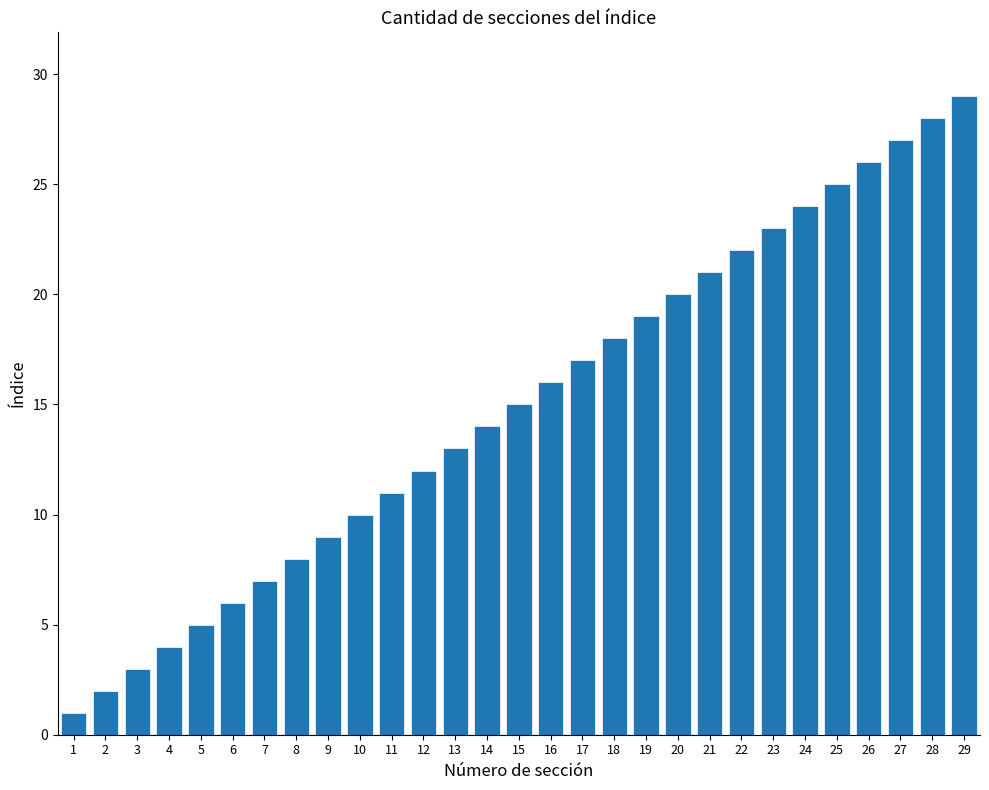

List the labels in order of value, largest first.

29, 28, 27, 26, 25, 24, 23, 22, 21, 20, 19, 18, 17, 16, 15, 14, 13, 12, 11, 10, 9, 8, 7, 6, 5, 4, 3, 2, 1